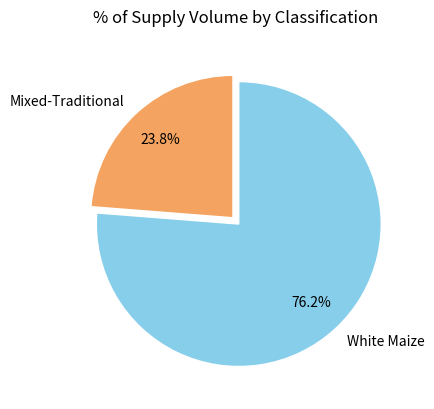

What portion of the pie excludes Mixed-Traditional?

76.2%